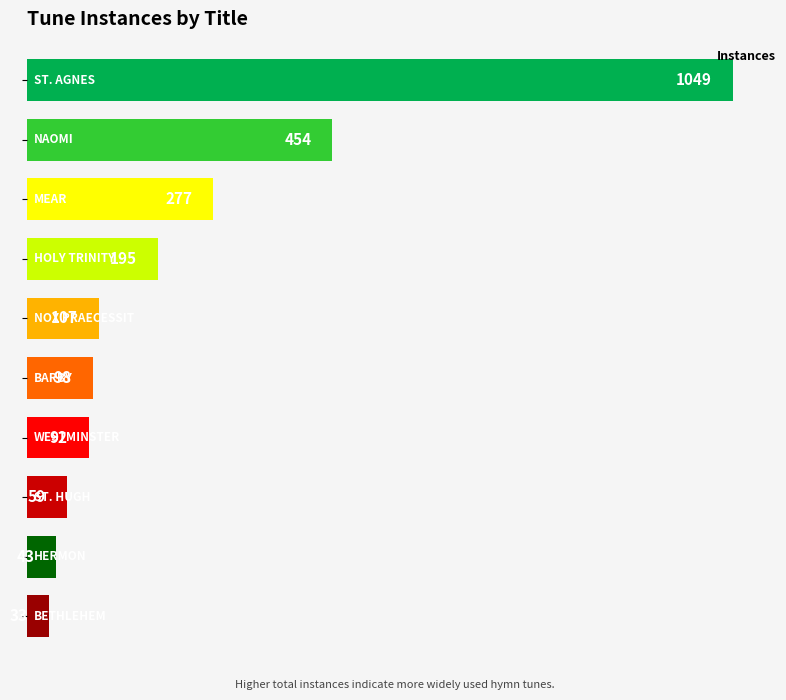

Rank the categories by value from lowest to highest.

9, 8, 7, 6, 5, 4, 3, 2, 1, 0